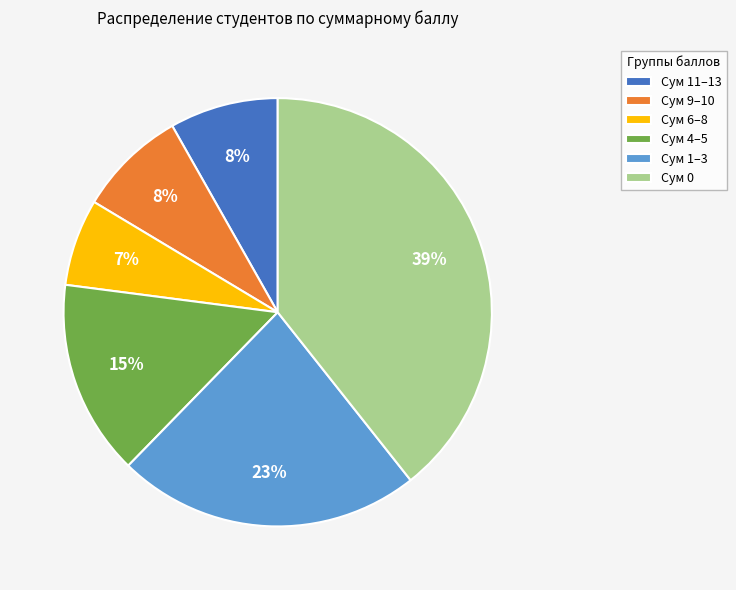

How many slices are in this pie chart?

6